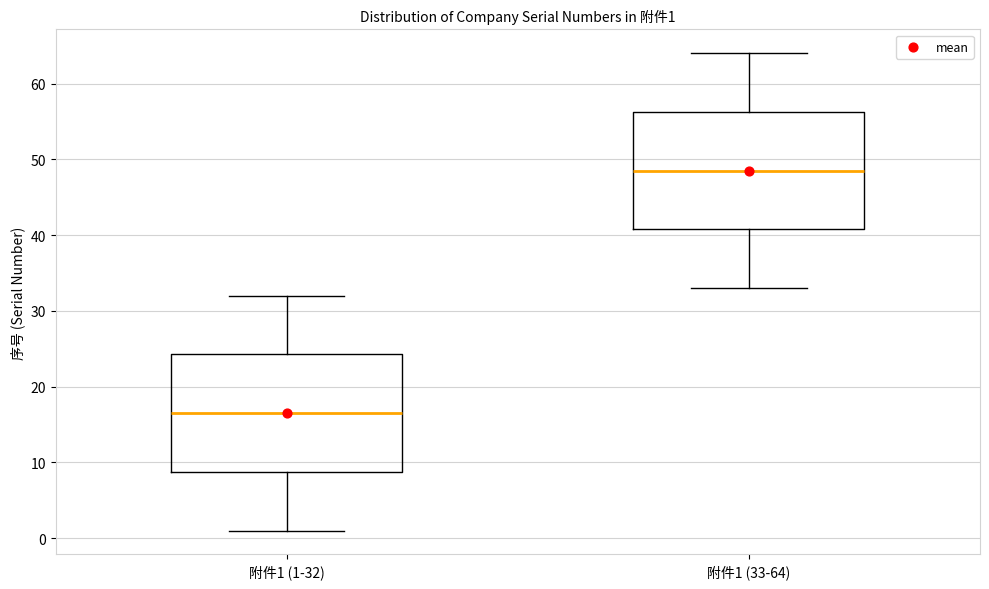

Which box's median line is the lowest?

附件1 (1-32)